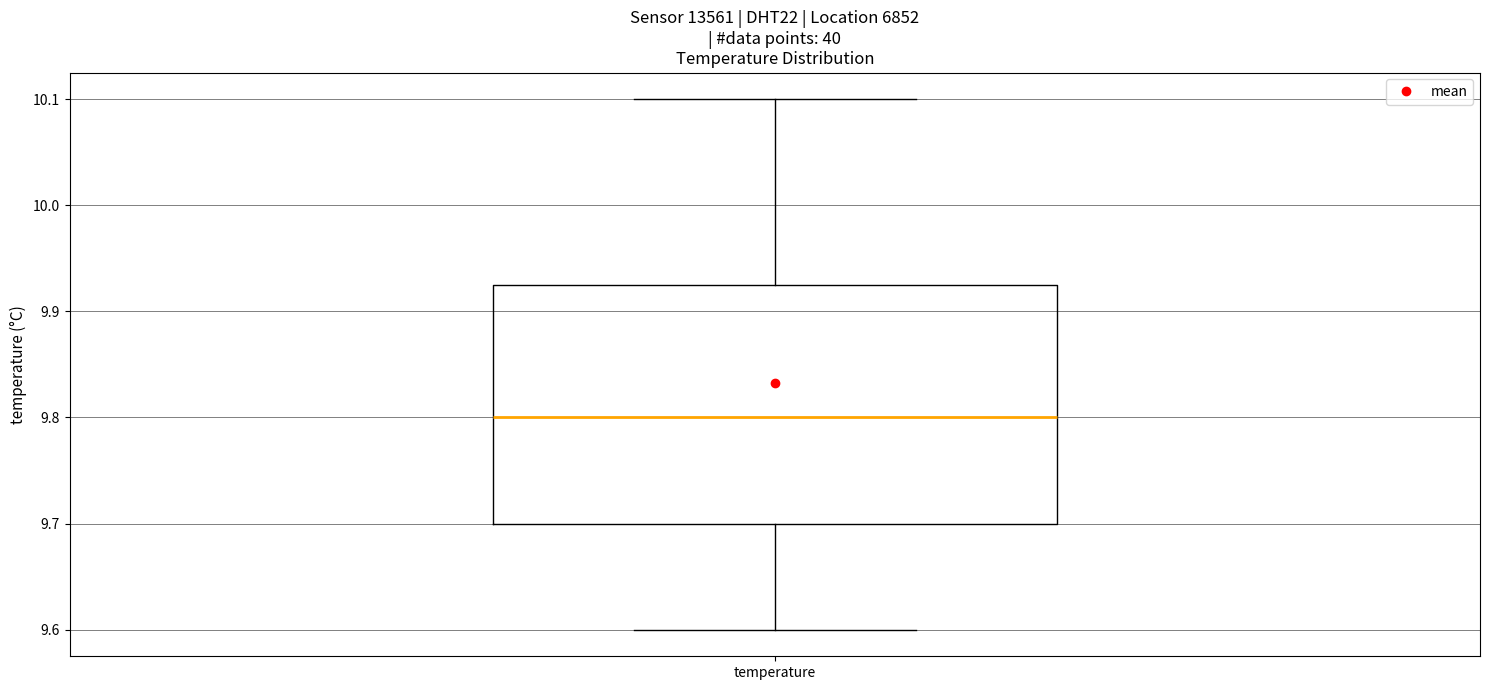

Read this box plot against the y-axis: the position of the median line, the range covered by the box, and the ends of both whiskers. The values are not printed on the chart, so give them approximately, as read against the axis.

median 9.80, box 9.70 to 9.93, whiskers 9.60 to 10.10